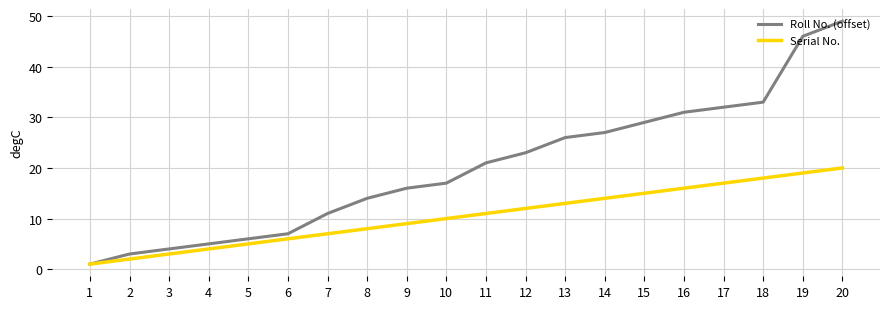

Which series has the widest spread of values?

Roll No. (offset)